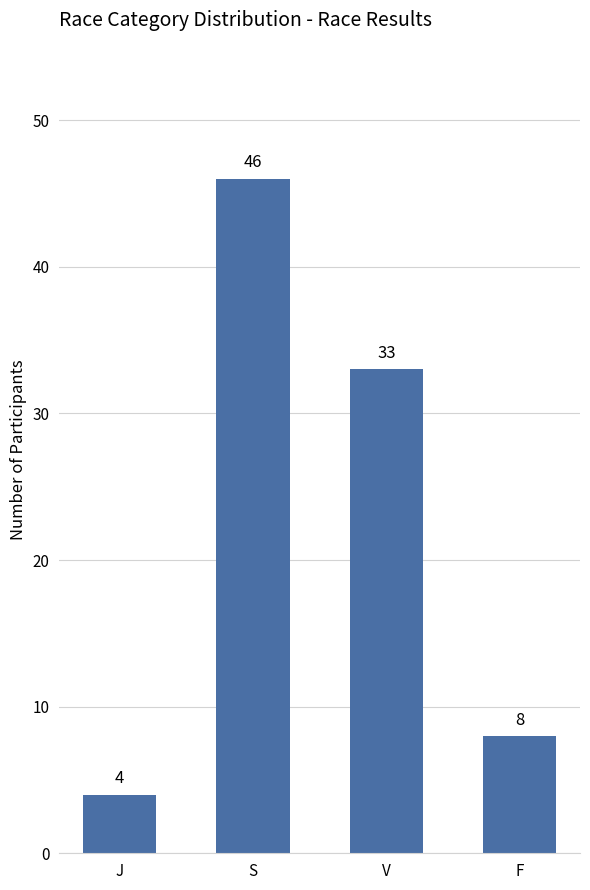

Rank the categories by value from highest to lowest.

S, V, F, J